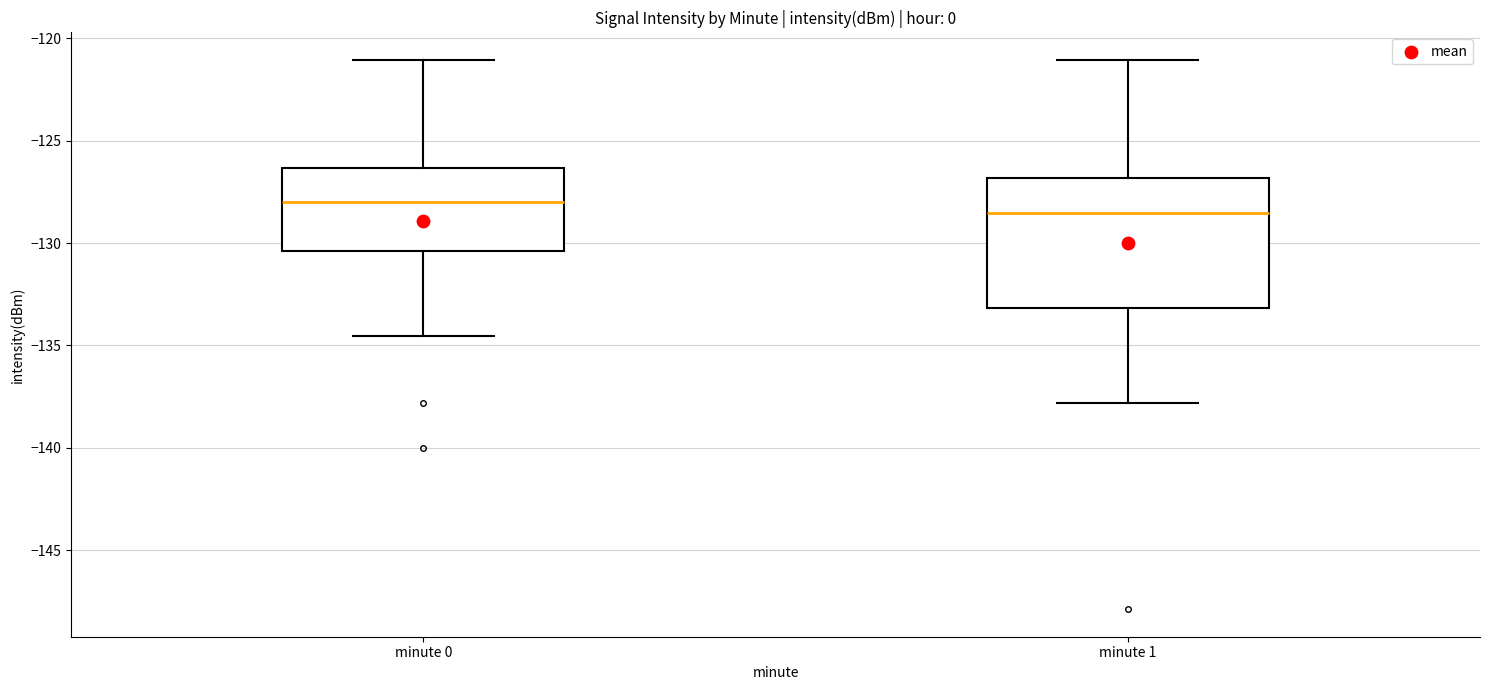

Where does the upper whisker of the box for minute 0 end on the y-axis? The values are not printed on the chart, so give them approximately, as read against the axis.

-121.0